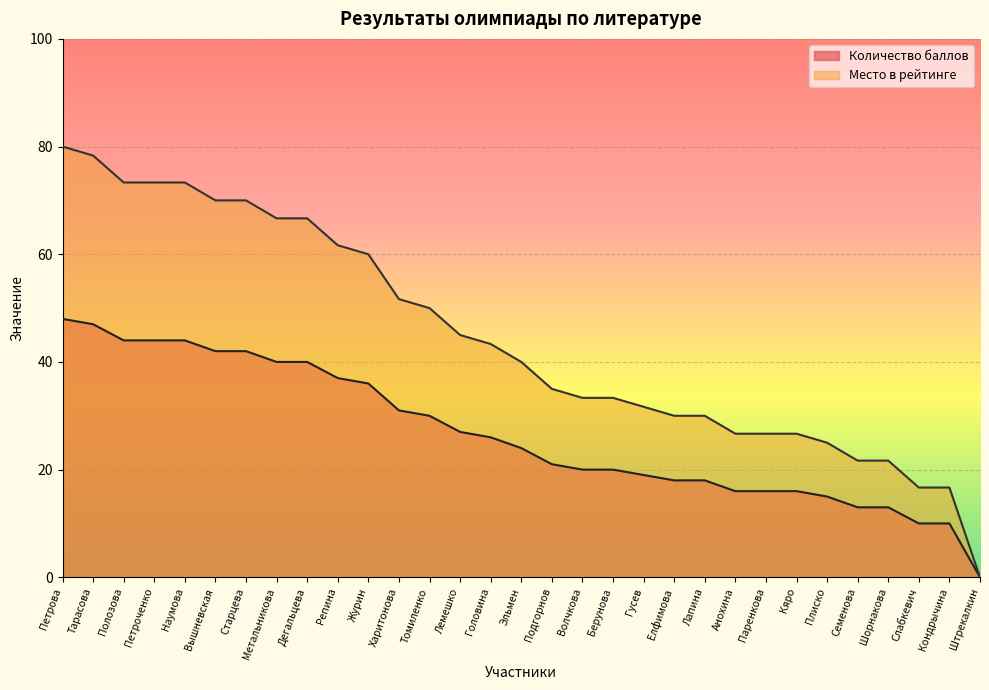

Which category has the highest value in the Количество баллов series?

Петрова